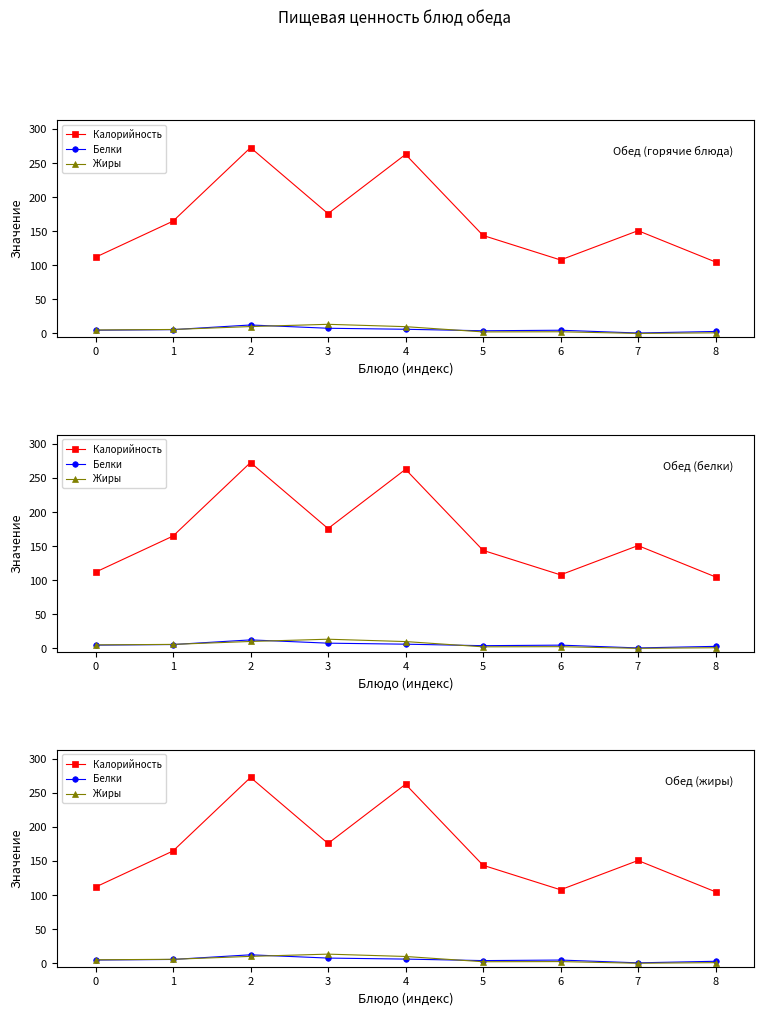

Between 6 and 7, which series saw the biggest shift?

Калорийность